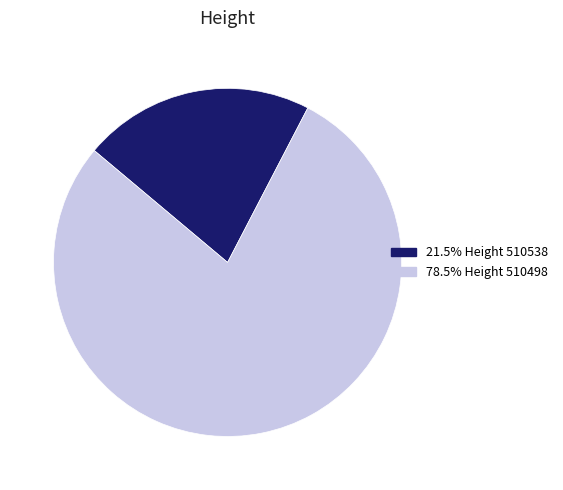

Approximately how many times larger is the value at 78.5% Height 510498 compared to 21.5% Height 510538?

3.6